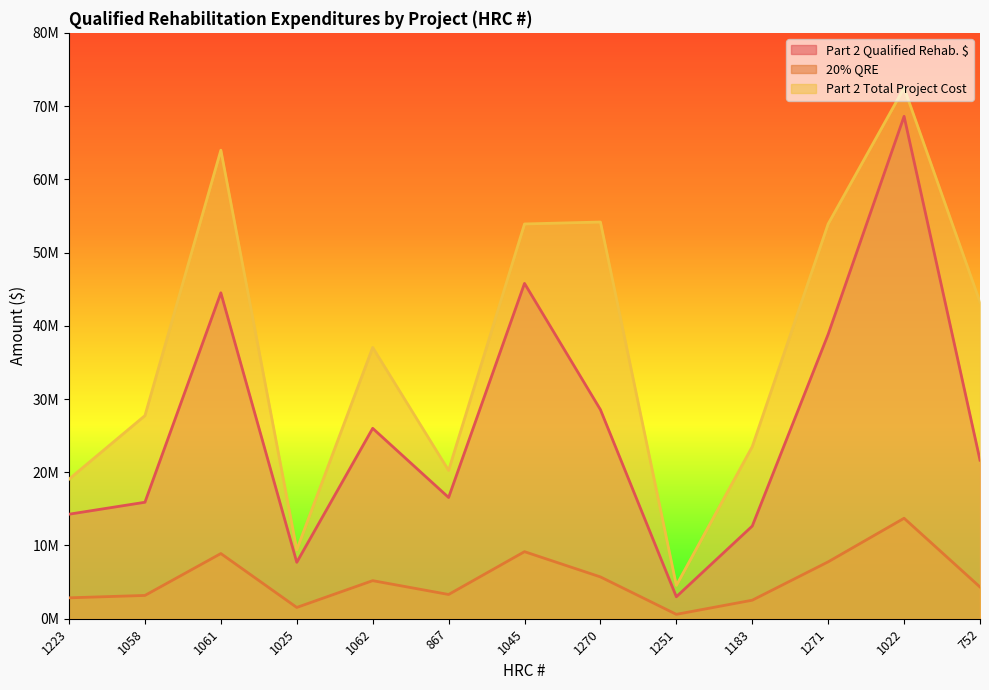

List the series in order of their peak value, lowest first.

20% QRE, Part 2 Qualified Rehab. $, Part 2 Total Project Cost